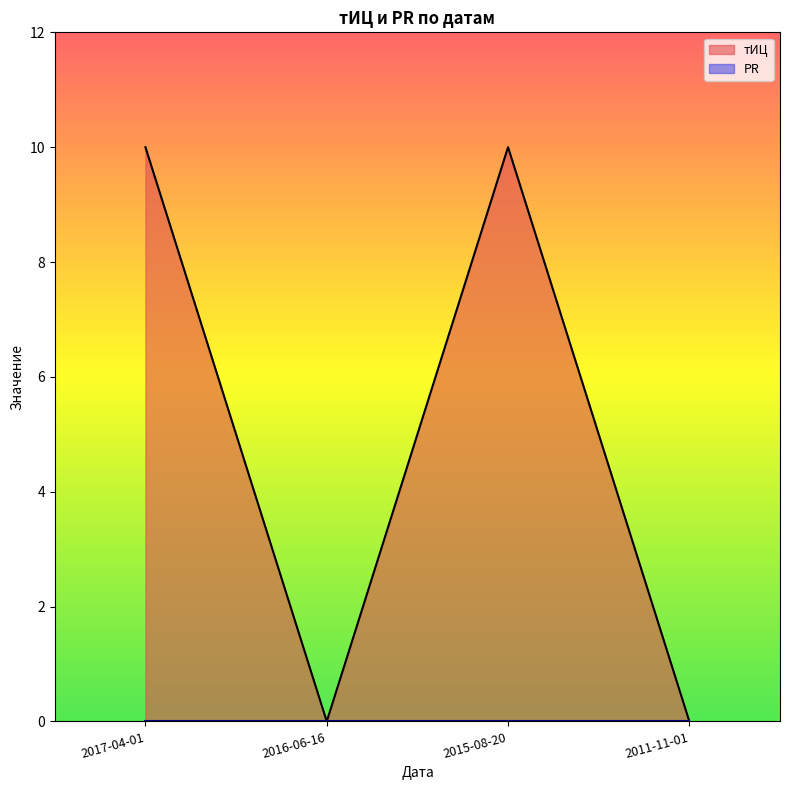

How many lines are shown in the chart?

2